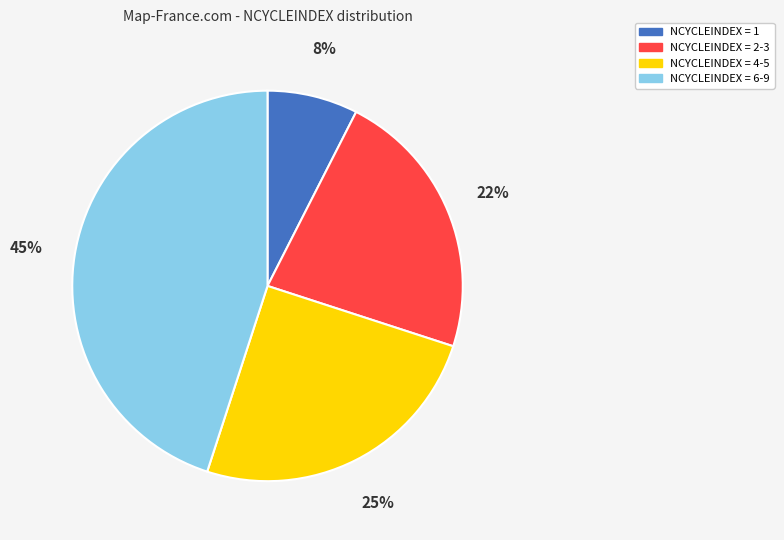

The NCYCLEINDEX = 4-5 slice represents 25% of the pie. True or false?

True